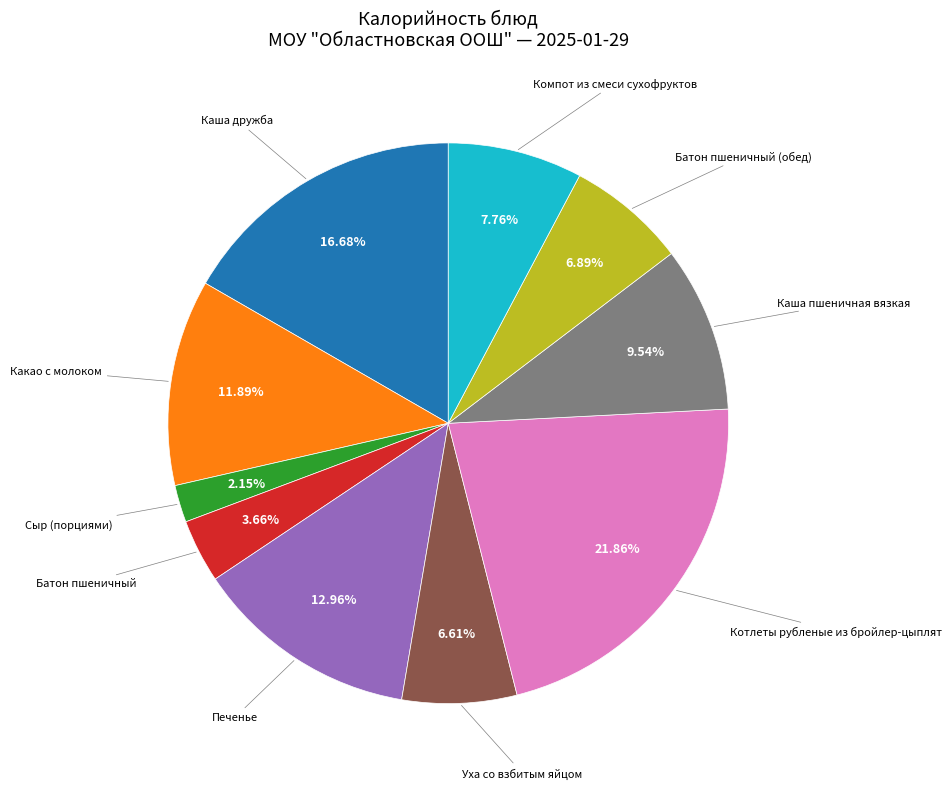

Does any single category account for the majority?

No